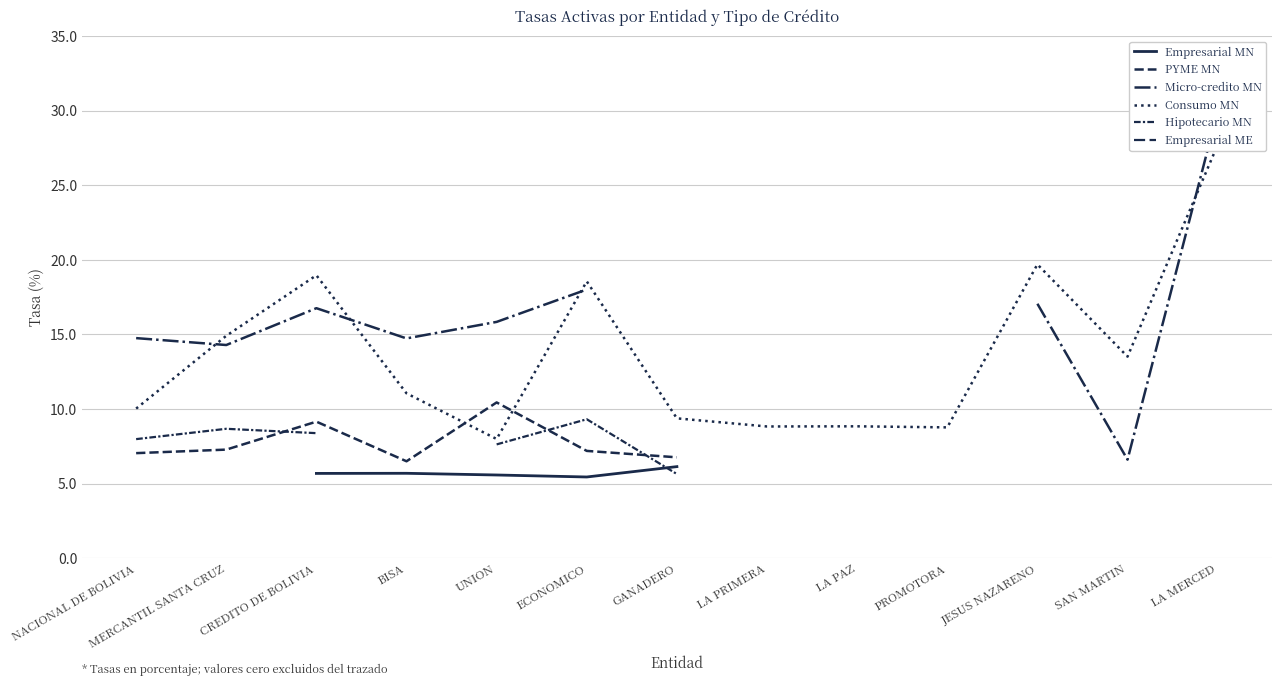

What is the sum of the Consumo MN values at UNION and JESUS NAZARENO?

27.7